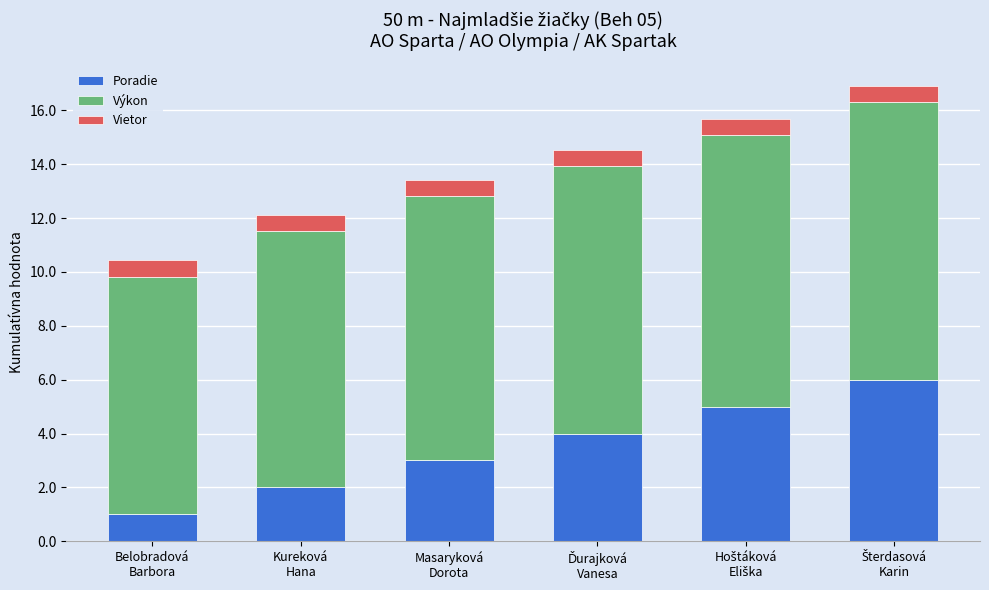

What is the difference between the maximum and minimum values in the Poradie series?

5.0